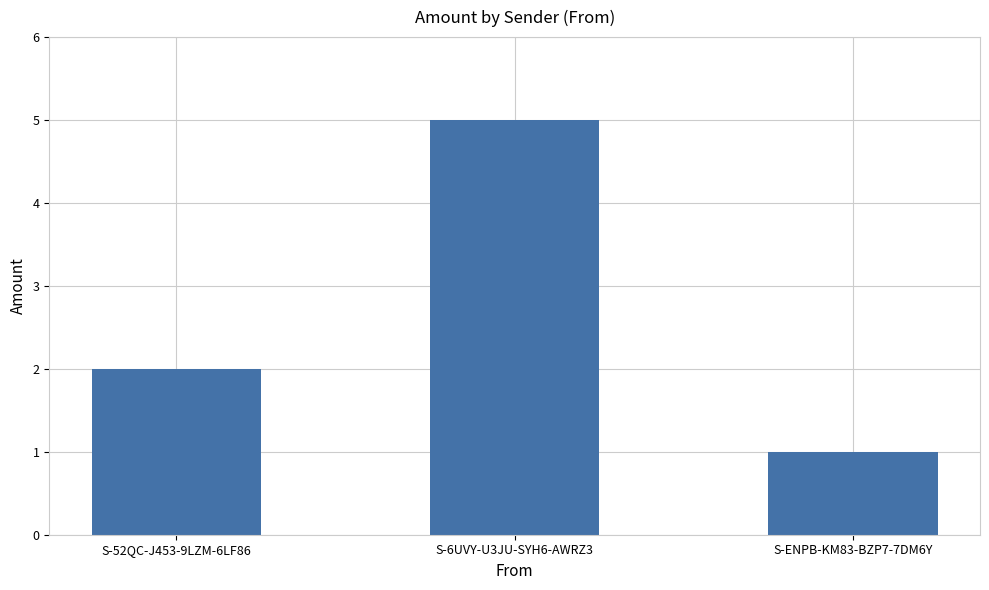

What is the approximate value at S-ENPB-KM83-BZP7-7DM6Y?

1